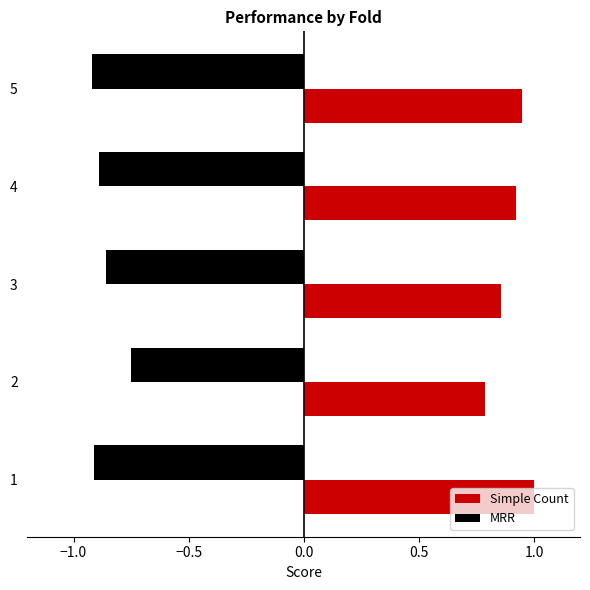

Count the number of data series in this chart.

2